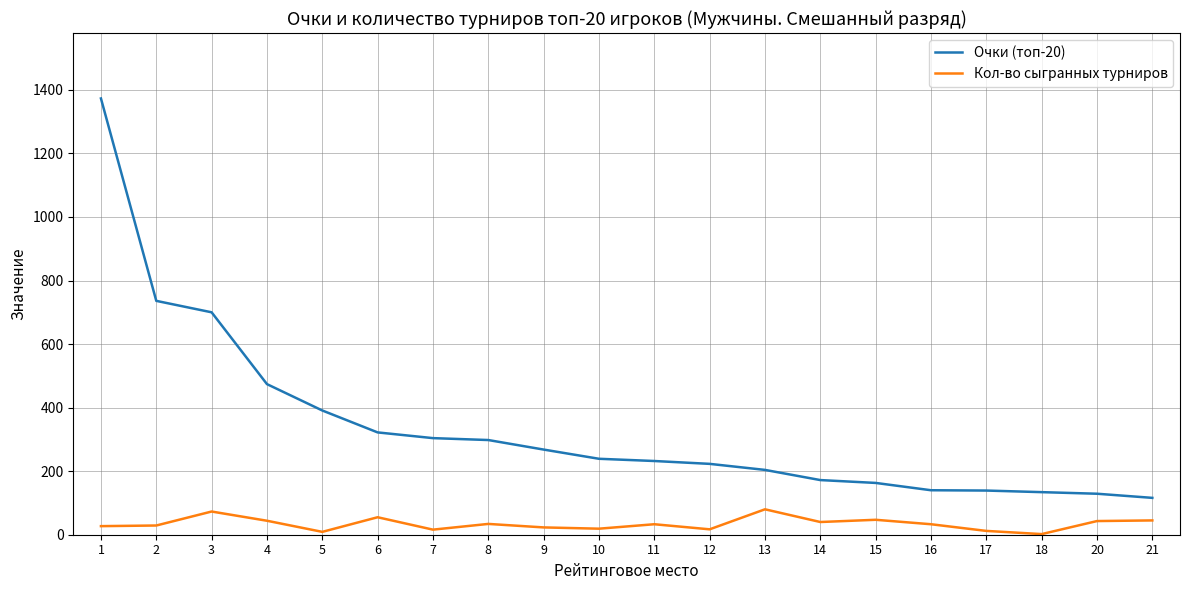

At 9, list the series in order from largest to smallest.

Очки (топ-20), Кол-во сыгранных турниров